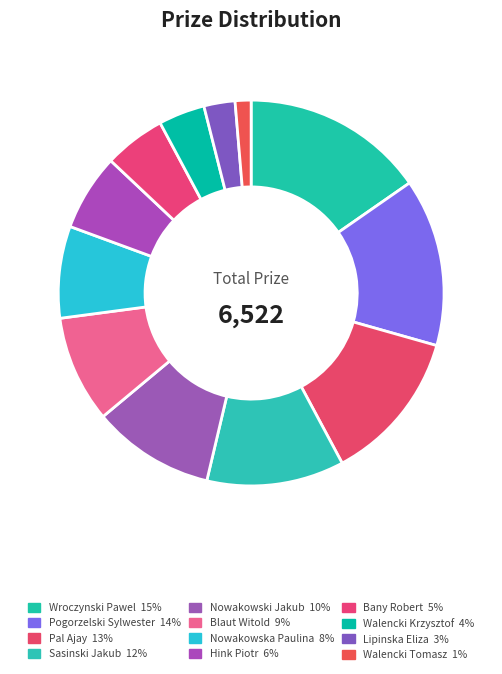

Between Bany Robert and Sasinski Jakub, which is larger?

Sasinski Jakub